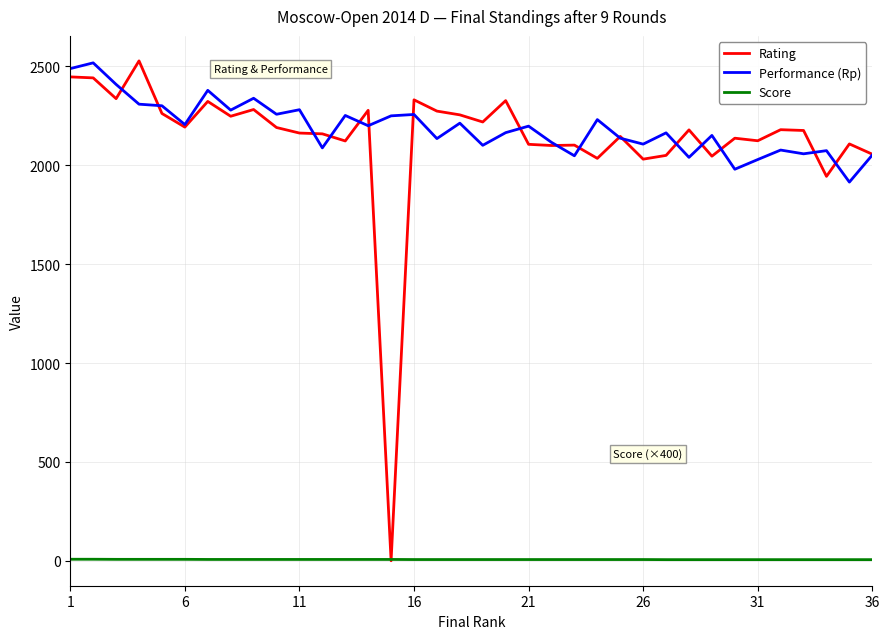

What is the greatest value displayed?

2528.0